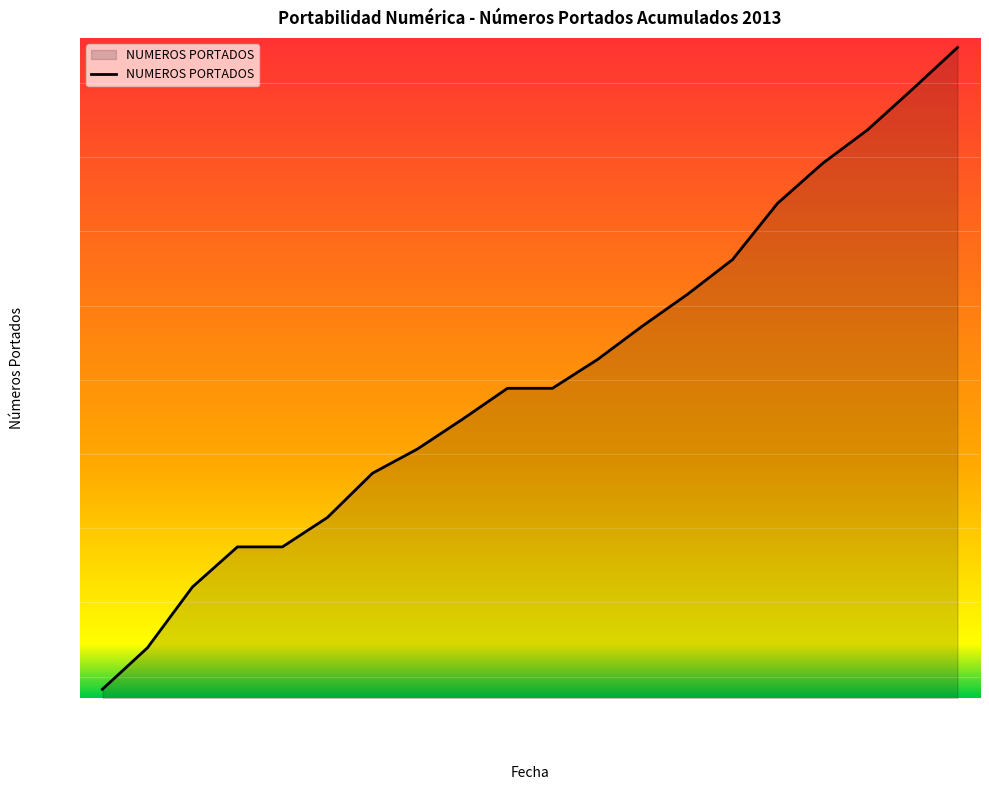

What is the difference between the maximum and minimum values?

21619